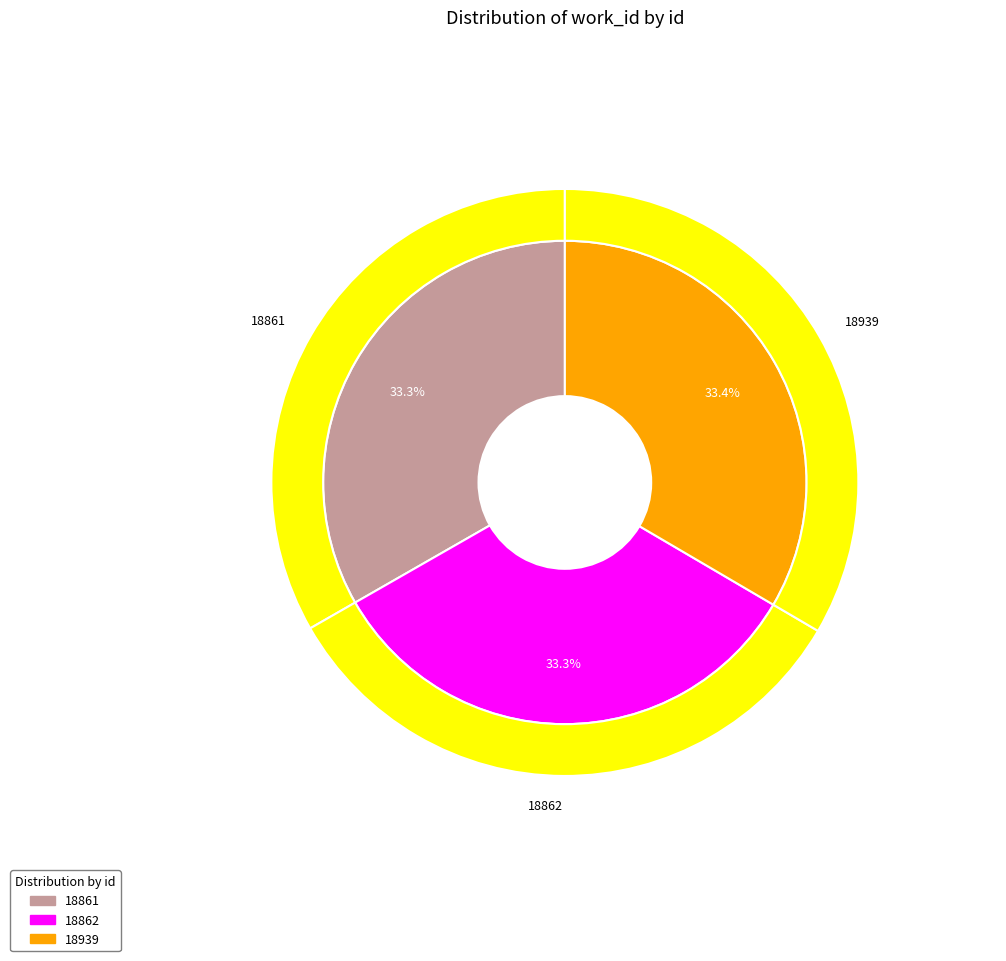

Which category has the biggest portion of the pie?

18939